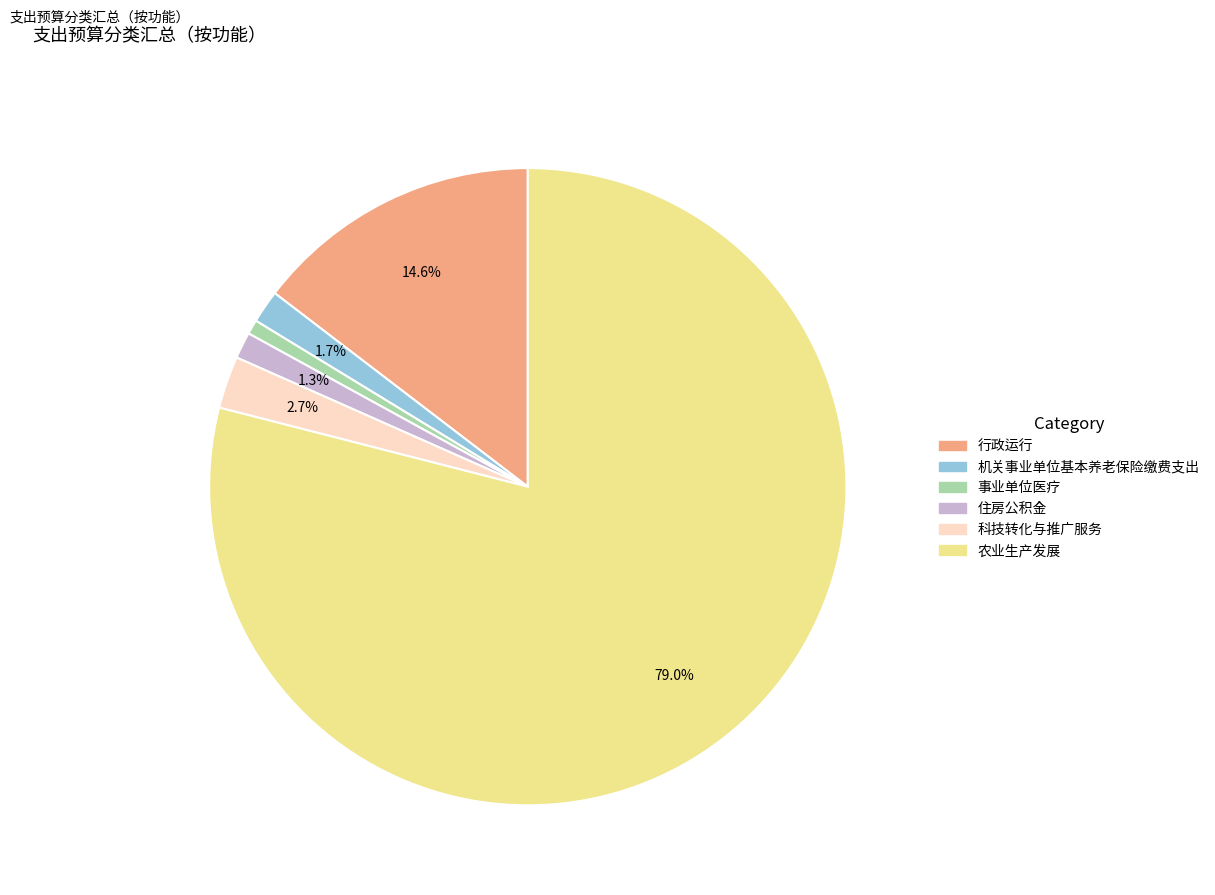

What is the ratio of the value at 事业单位医疗 to the value at 机关事业单位基本养老保险缴费支出?

0.4